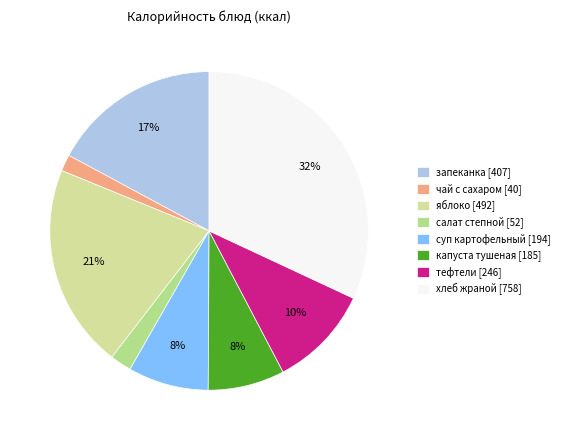

Count the number of slices in the pie.

8